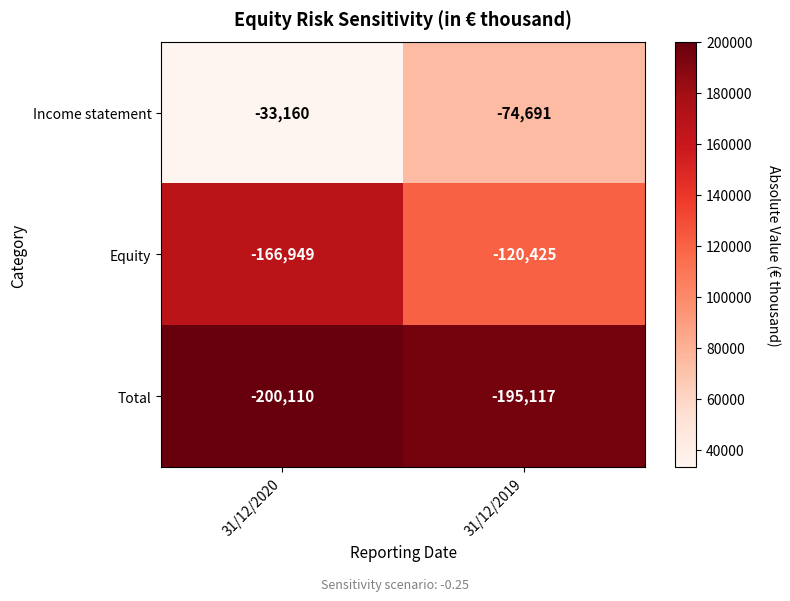

What value does the Income statement series have at 31/12/2020, to the nearest 50?

-33150